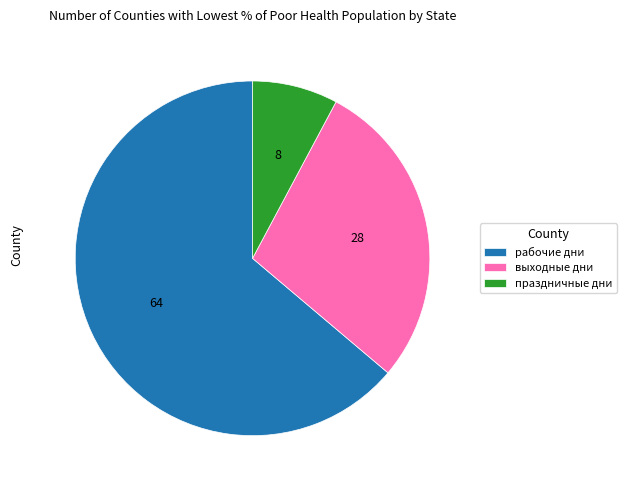

Which category has the smallest portion of the pie?

праздничные дни